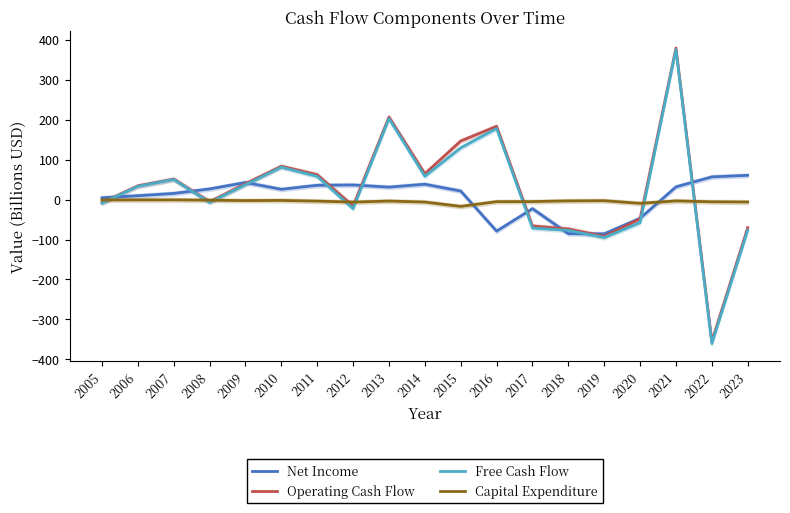

What is the value of the Capital Expenditure point at the 5th from the left?

-2.7